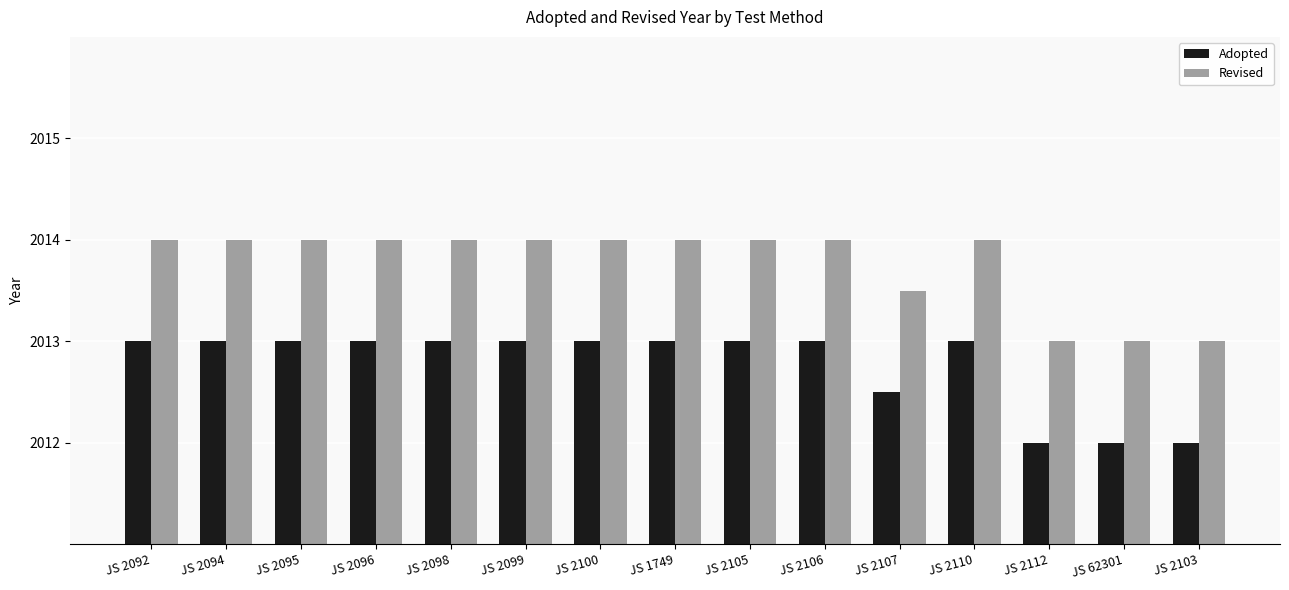

Rank the series at JS 2092 from lowest to highest value.

Adopted, Revised